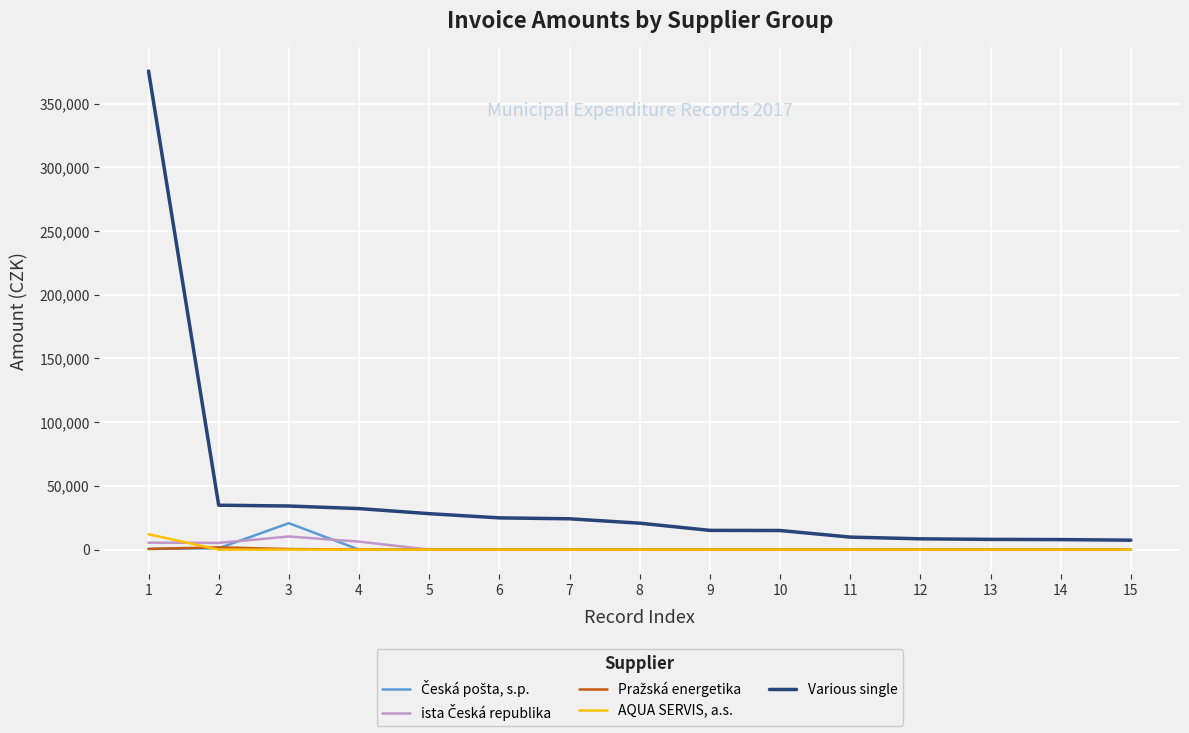

Which series has the widest spread of values?

Various single